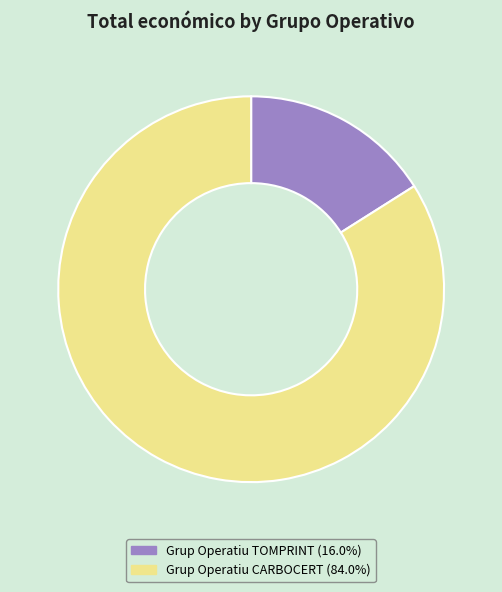

Count the number of slices in the pie.

2